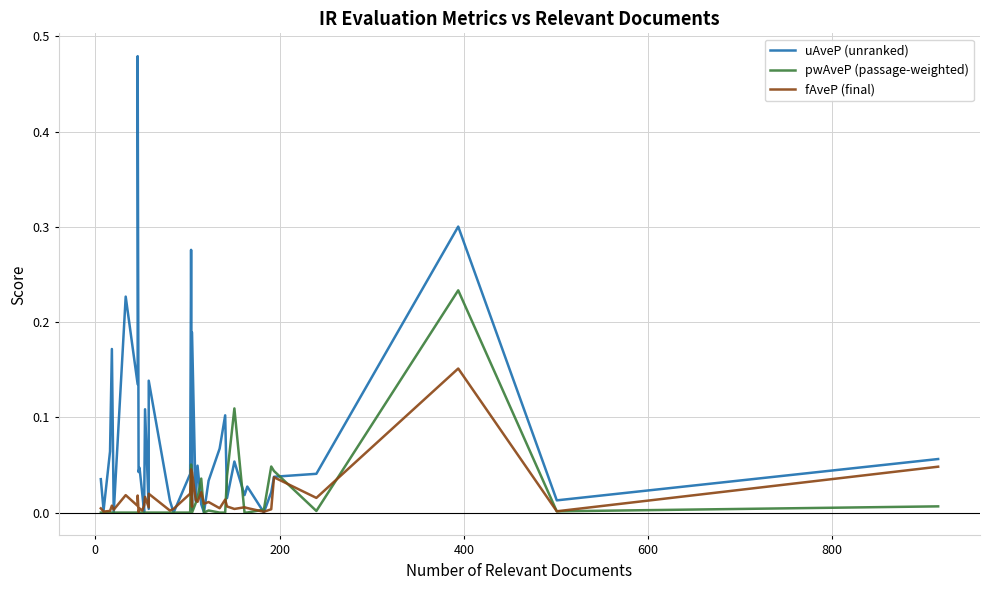

True or false: uAveP (unranked) and pwAveP (passage-weighted) intersect in this chart.

True